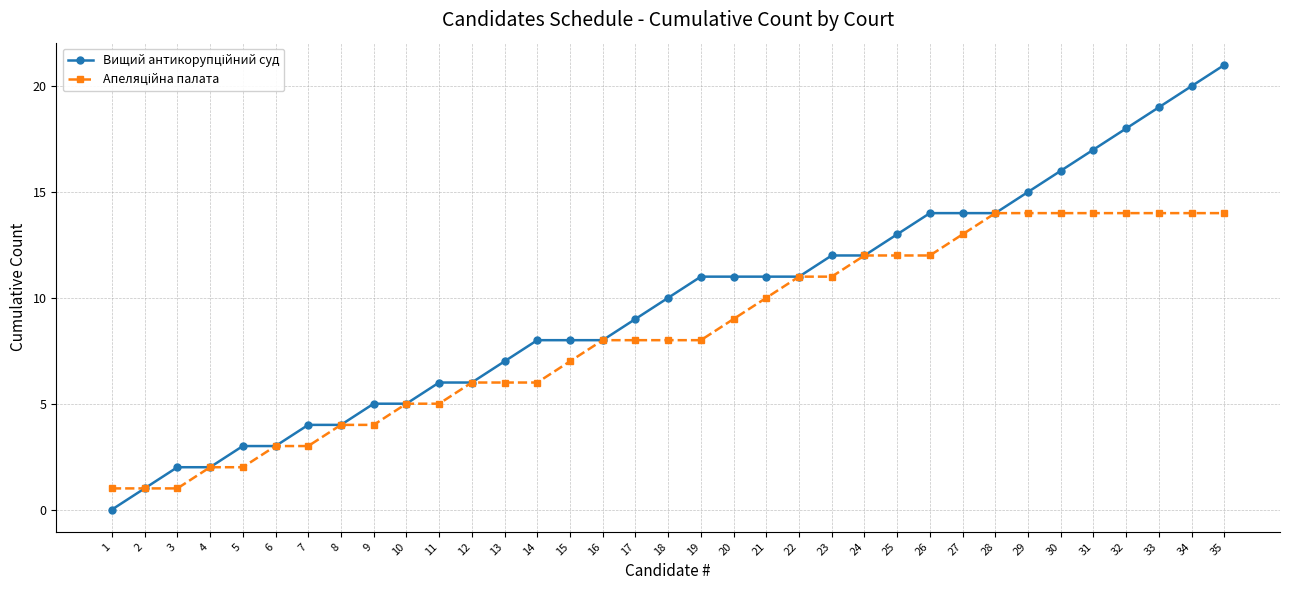

What is the total value across all series at 8?

8